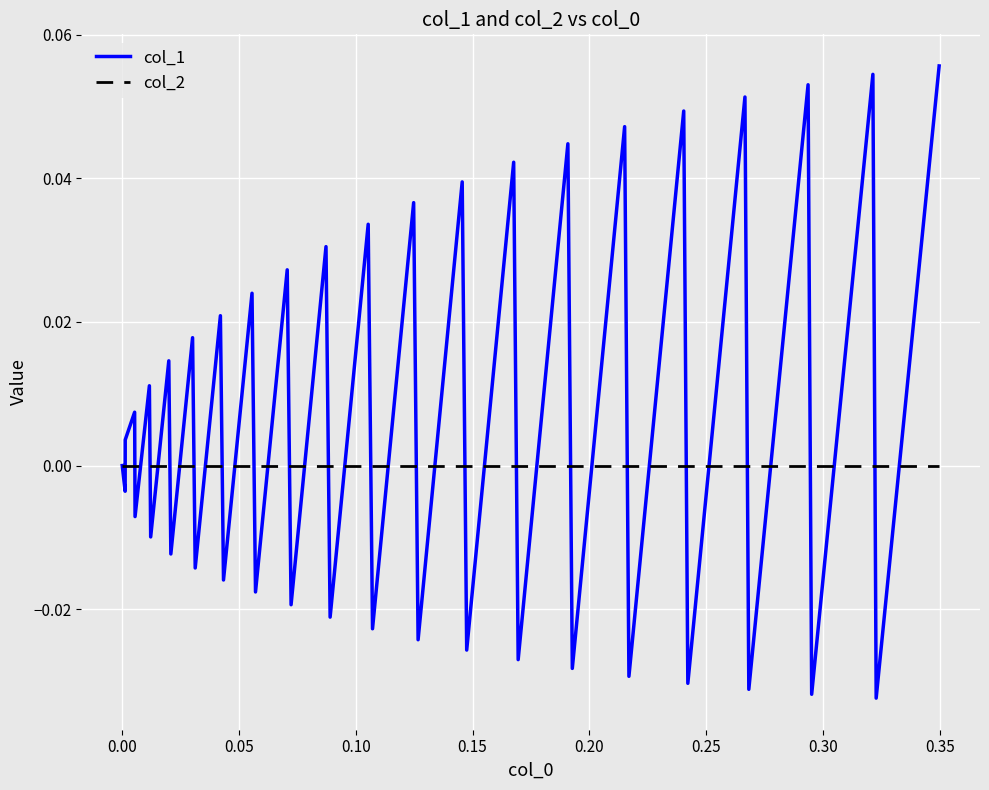

List the series in order of their overall mean, lowest first.

col_2, col_1